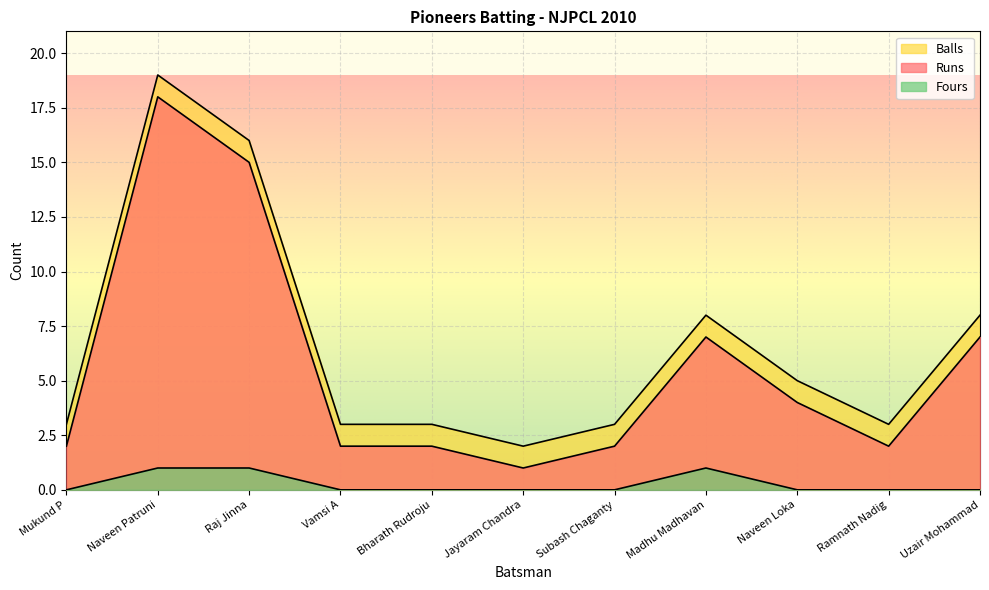

What is the spread (max minus min) of values at Vamsi A?

3